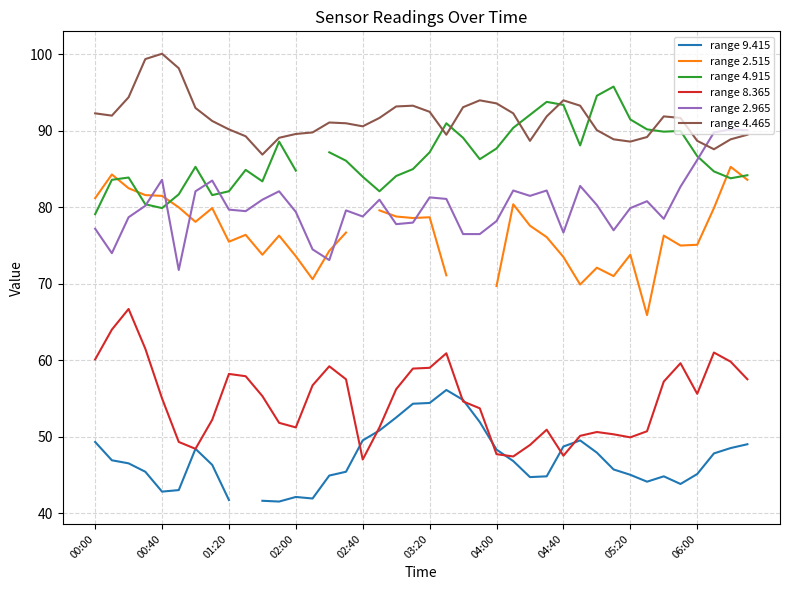

What is the difference between the highest and lowest values at 25?

45.5